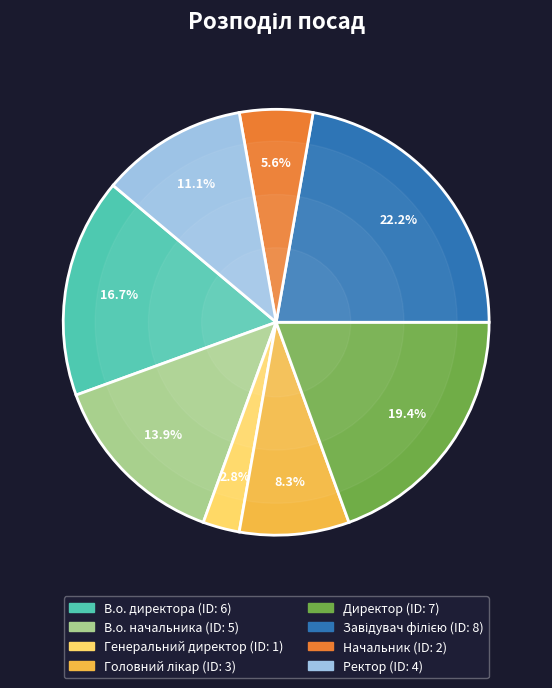

Which category has the smallest portion of the pie?

Генеральний директор